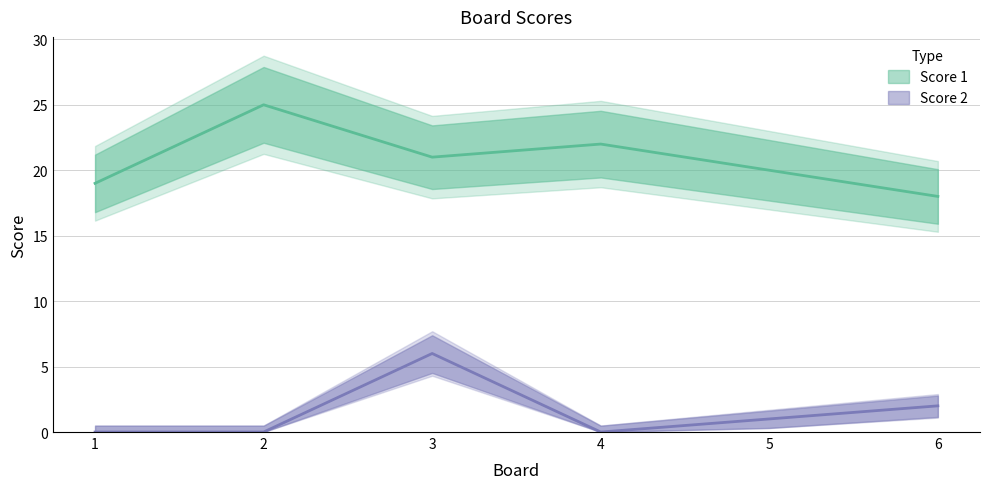

Does the chart display data point markers on the line(s)?

No